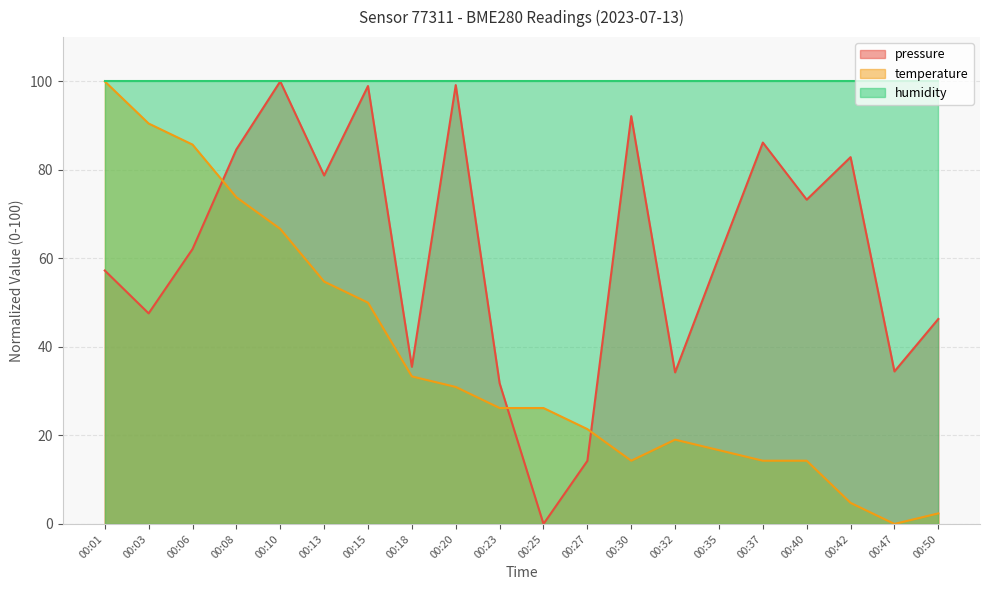

How many values in pressure are above zero?

19